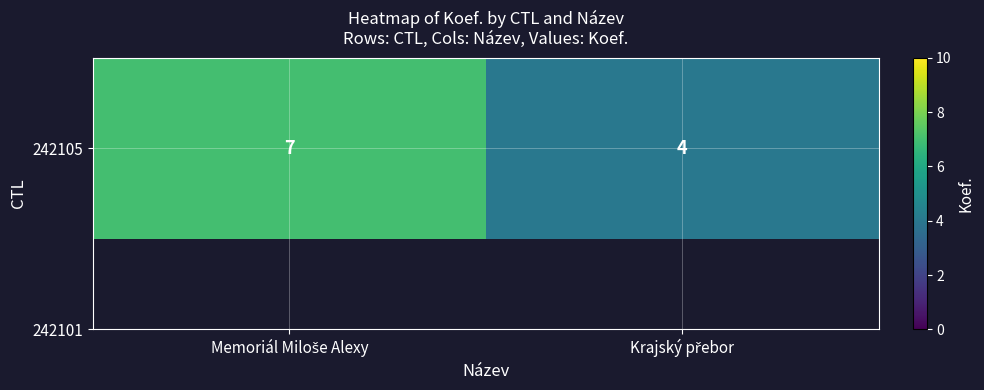

What is the minimum value shown in the chart?

4